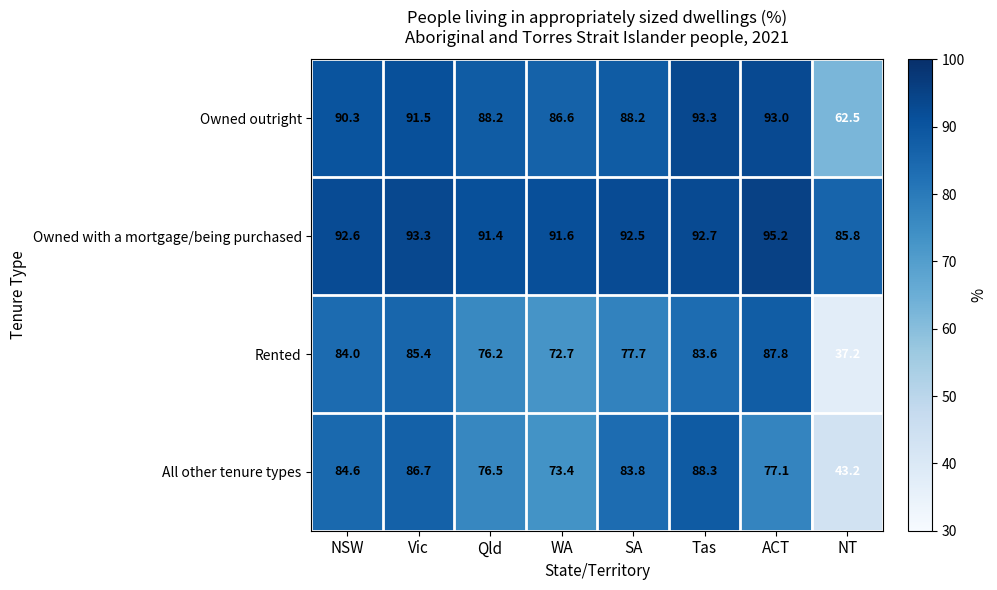

At which label does Owned with a mortgage/being purchased first exceed 92?

NSW